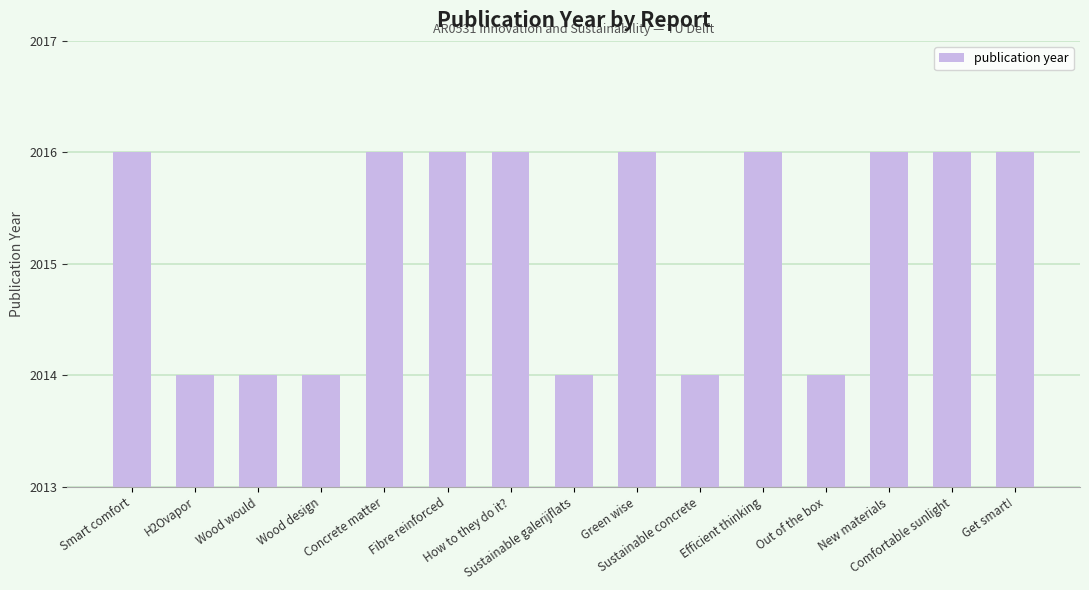

Read the value at Get smart!.

2016